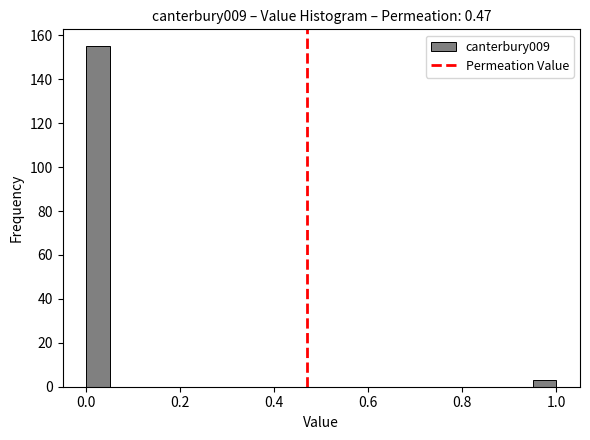

Read against the x-axis, roughly where is the centre of the tallest bar?

0.02